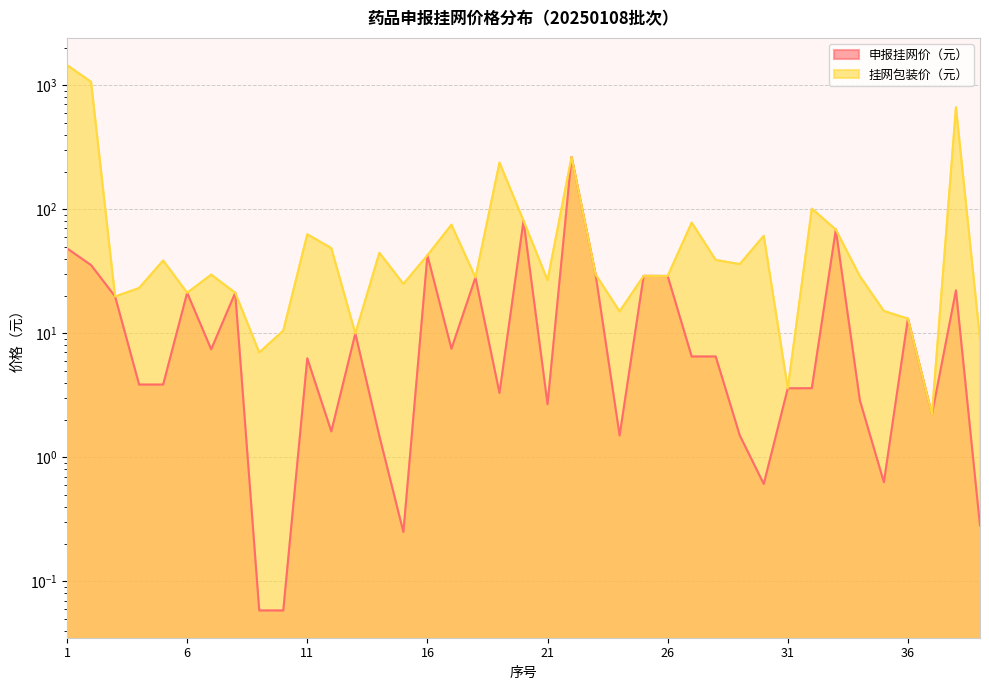

Is the value of 申报挂网价（元） at 12 greater than the value of 挂网包装价（元） at 31?

No